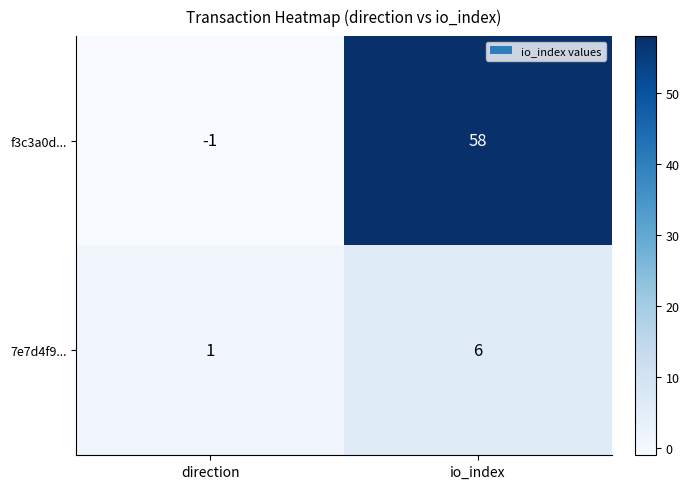

Rank the series by their average value, from lowest to highest.

7e7d4f9..., f3c3a0d...